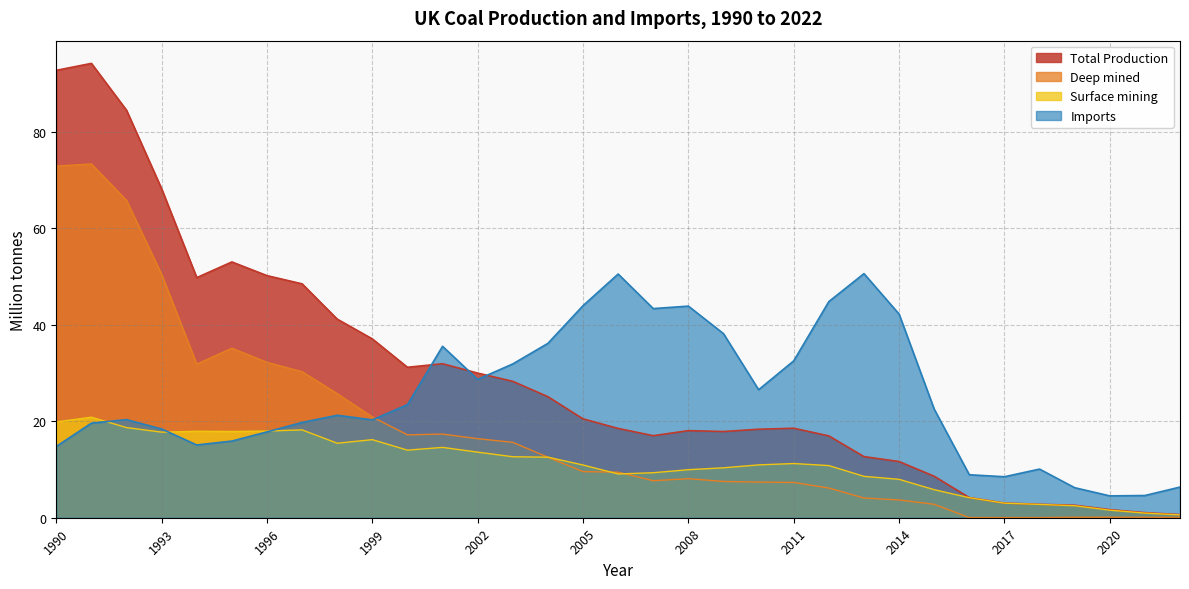

At how many categories does at least one series exceed 56?

4